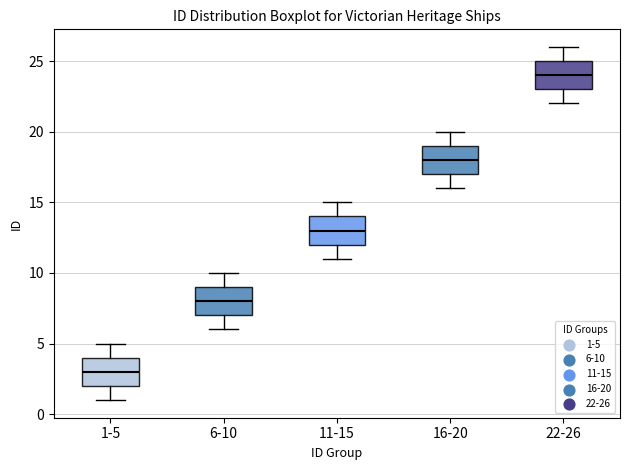

Where is the upper edge of the box for 16-20 on the y-axis? The values are not printed on the chart, so give them approximately, as read against the axis.

19